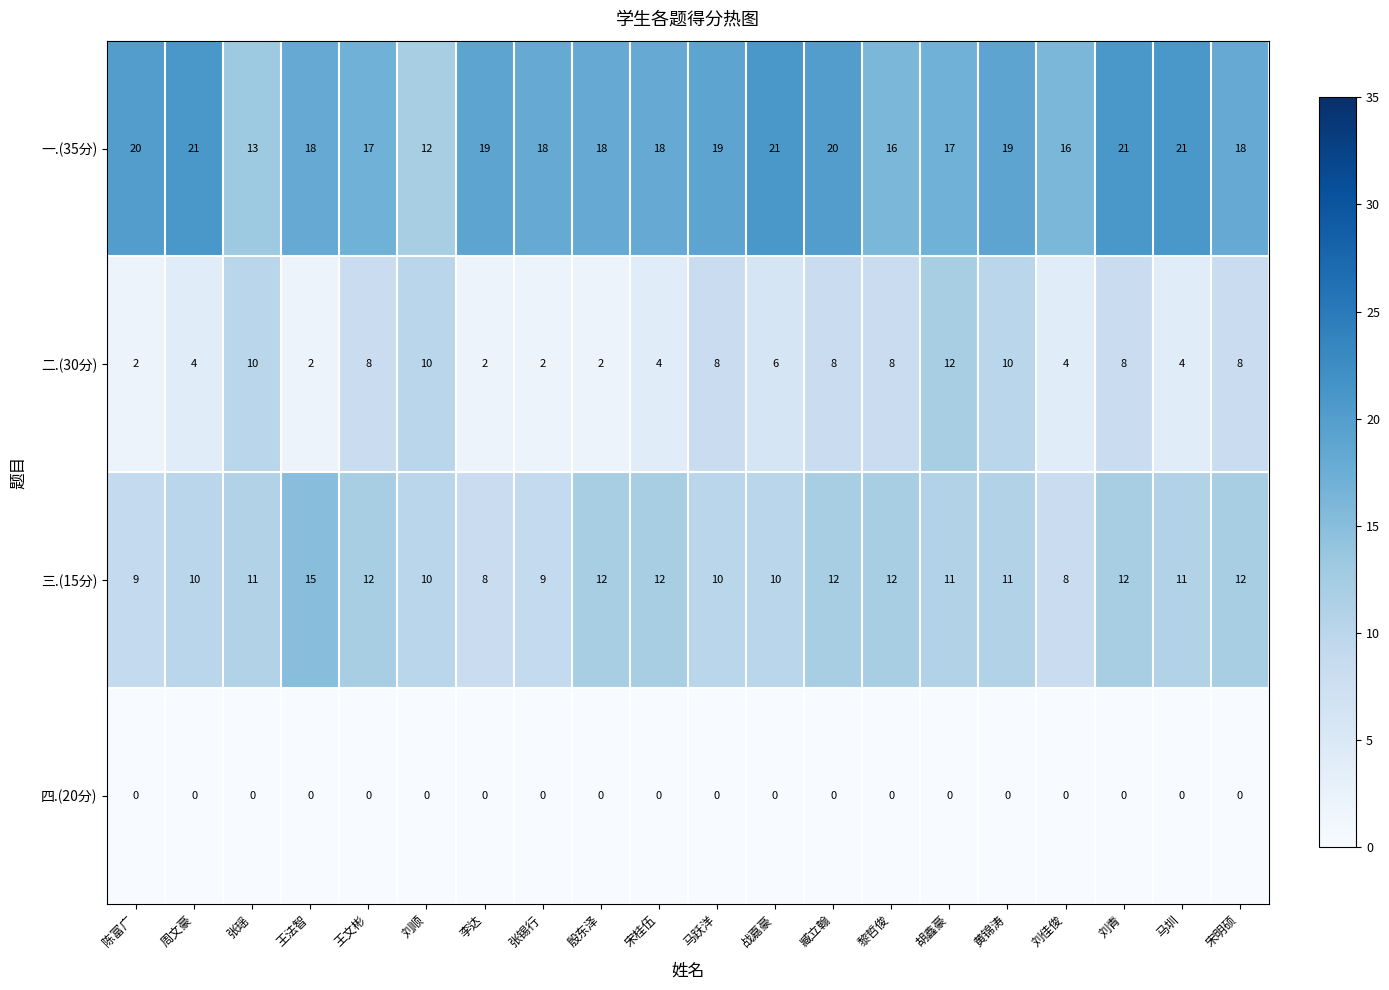

What is the maximum value for 一.(35分)?

21